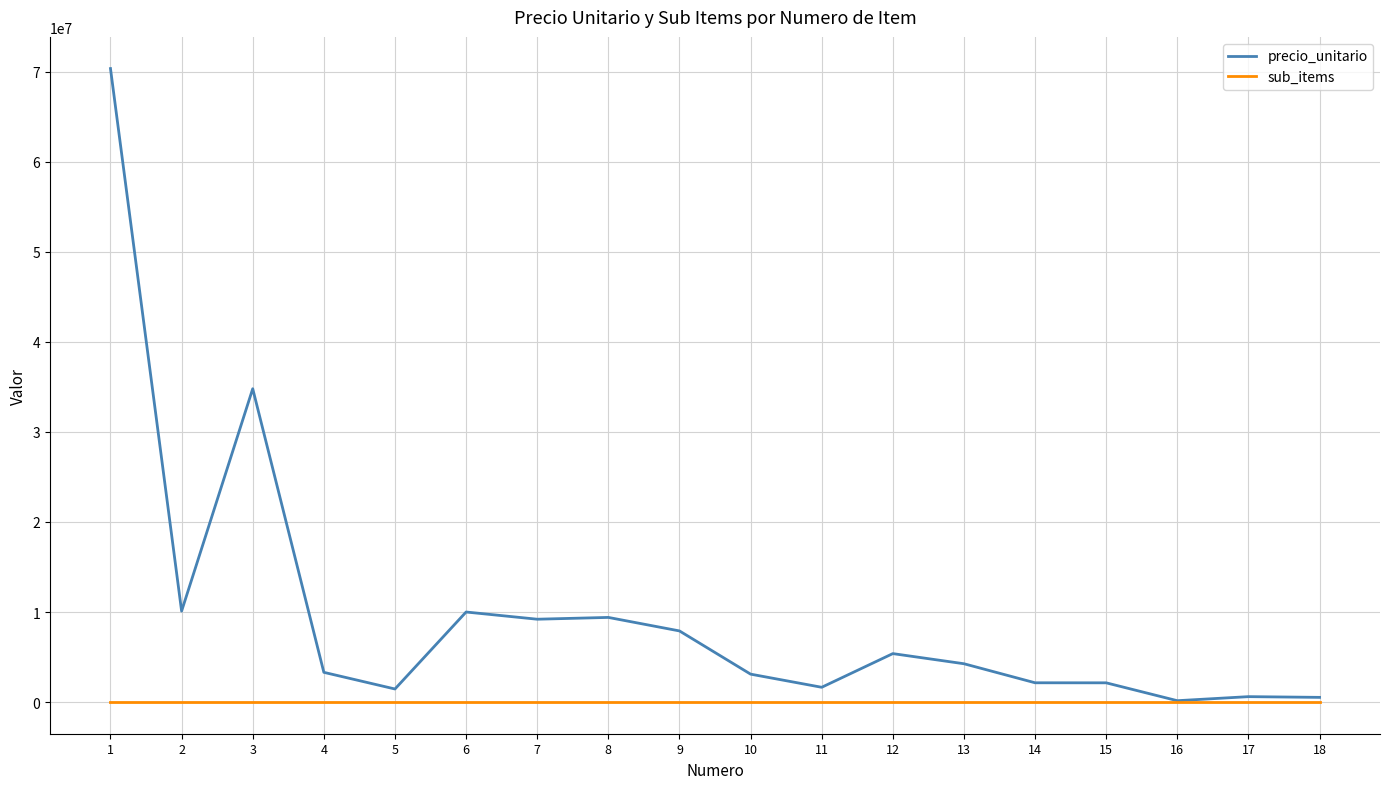

Rank the series by their maximum value, from highest to lowest.

precio_unitario, sub_items